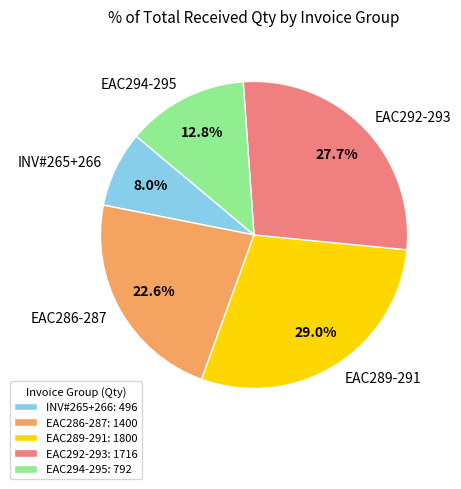

How many slices are in this pie chart?

5